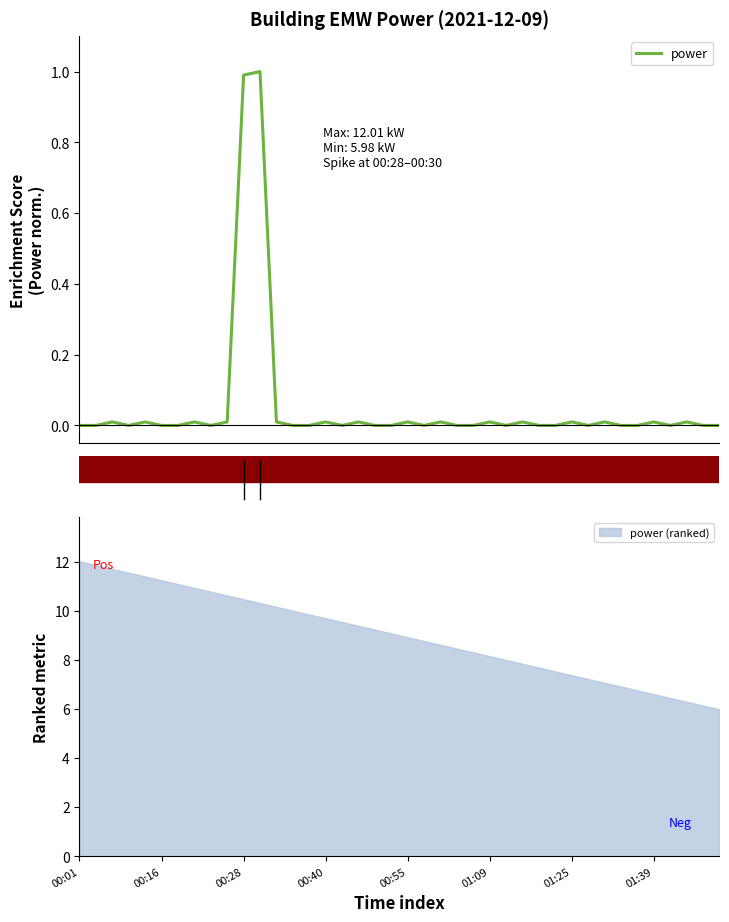

How many points are lower than both their immediate neighbors (excluding endpoints)?

7